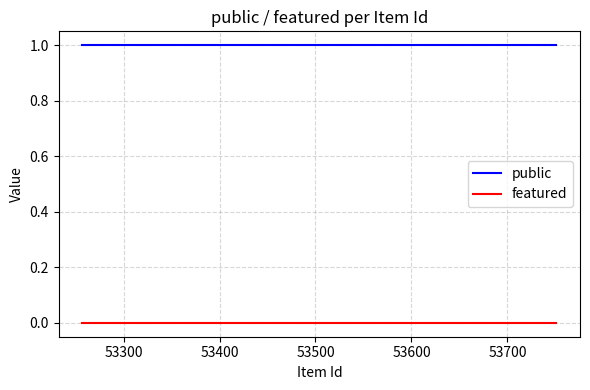

List the series in order of their peak value, highest first.

public, featured